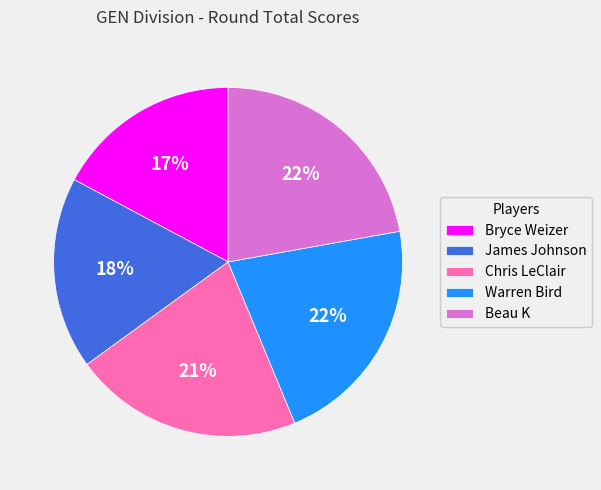

The James Johnson slice represents 29% of the pie. True or false?

False